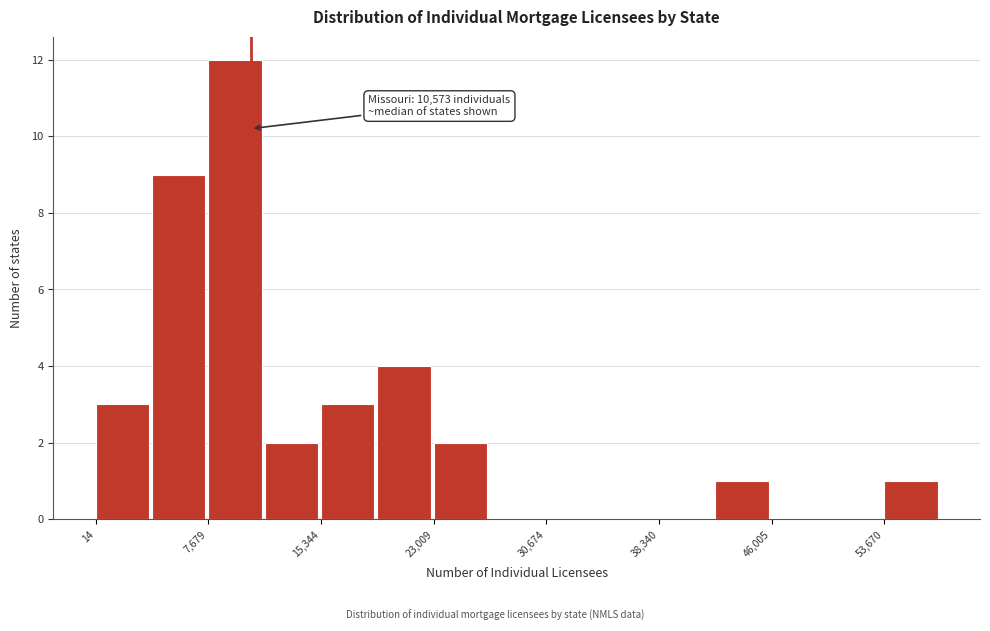

Read against the x-axis, roughly where is the centre of the tallest bar?

9000